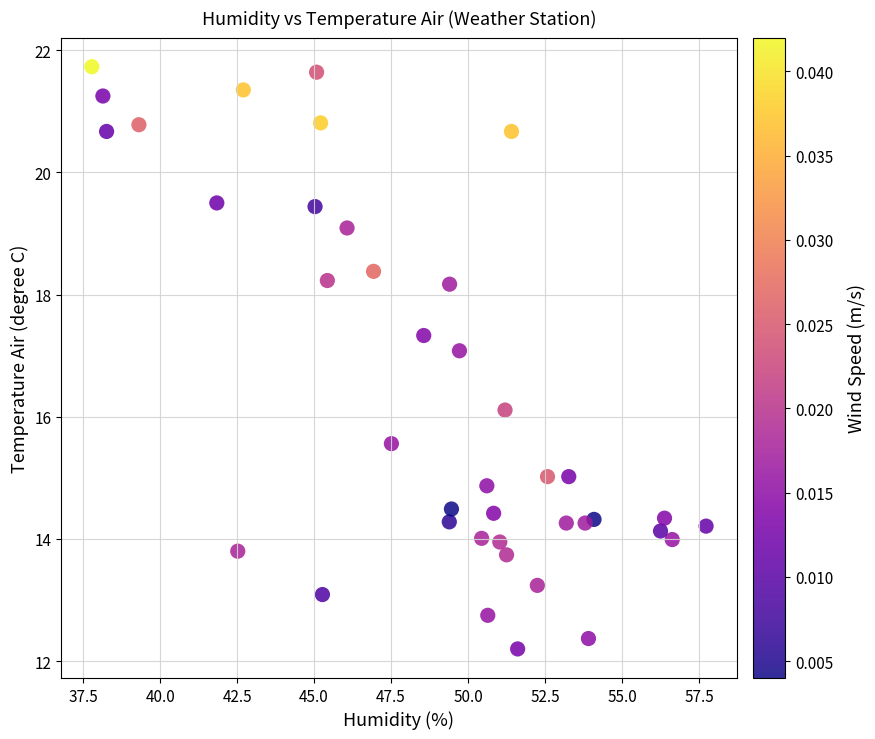

What is the range of X values (max minus min)?

19.9